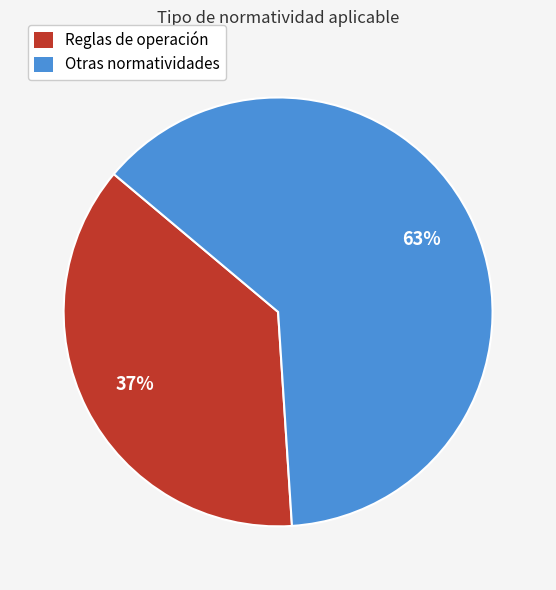

Is there any slice that represents more than half of the pie?

Yes